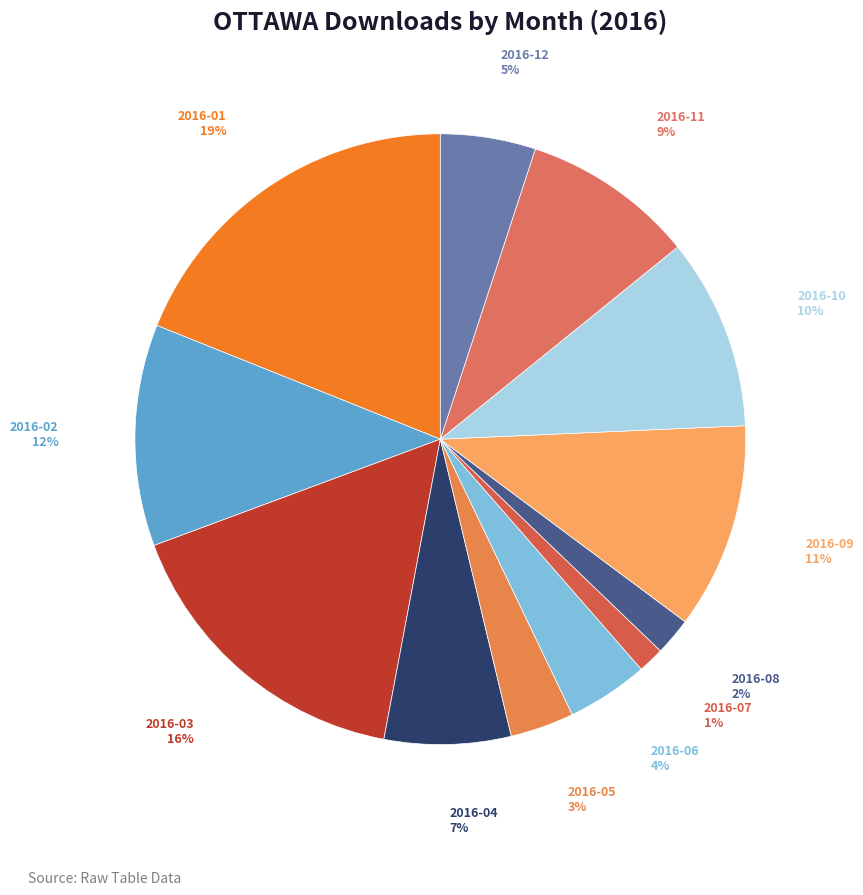

To the nearest percent, what percentage of the pie is 2016-10?

10%